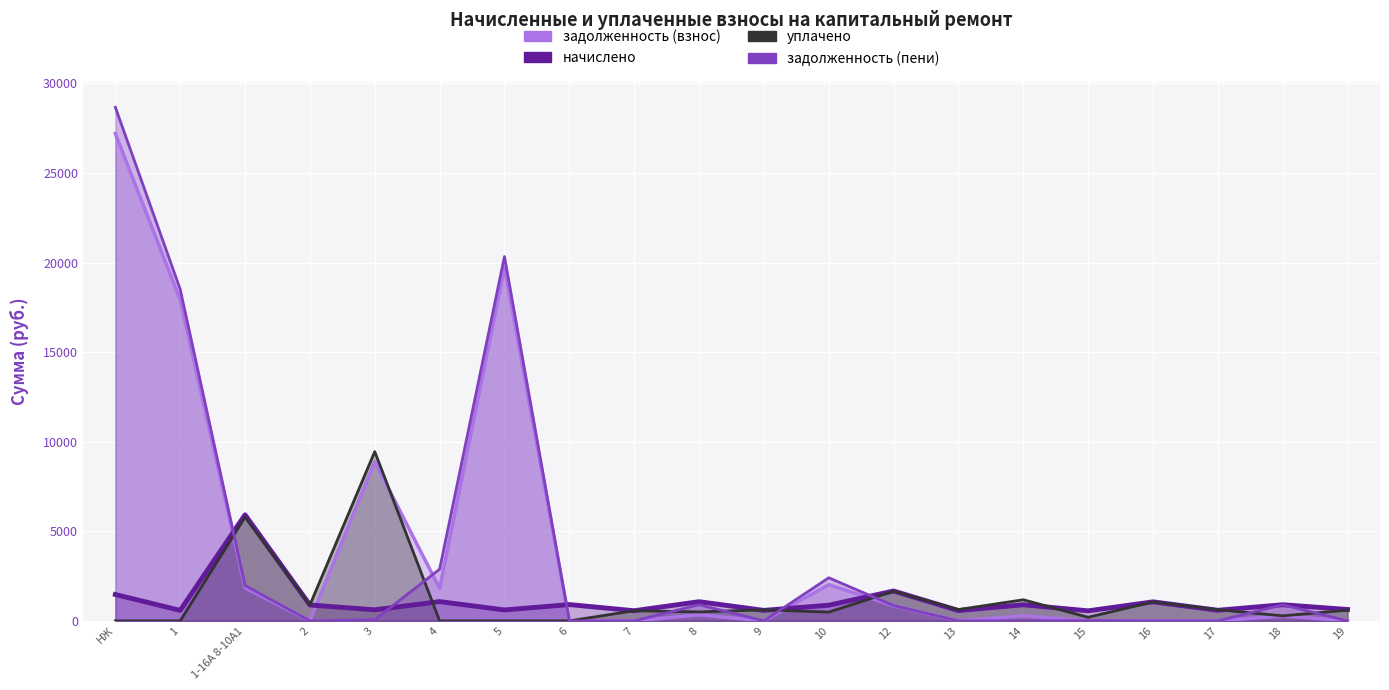

At which label does уплачено first exceed 600?

1-16А 8-10А1